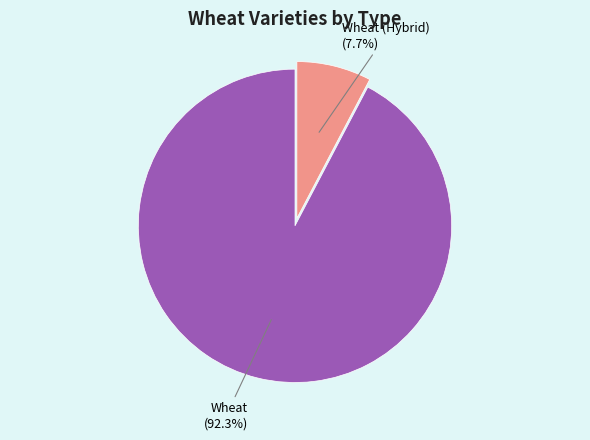

What percentage is the Wheat (Hybrid) slice, to the nearest percent?

8%